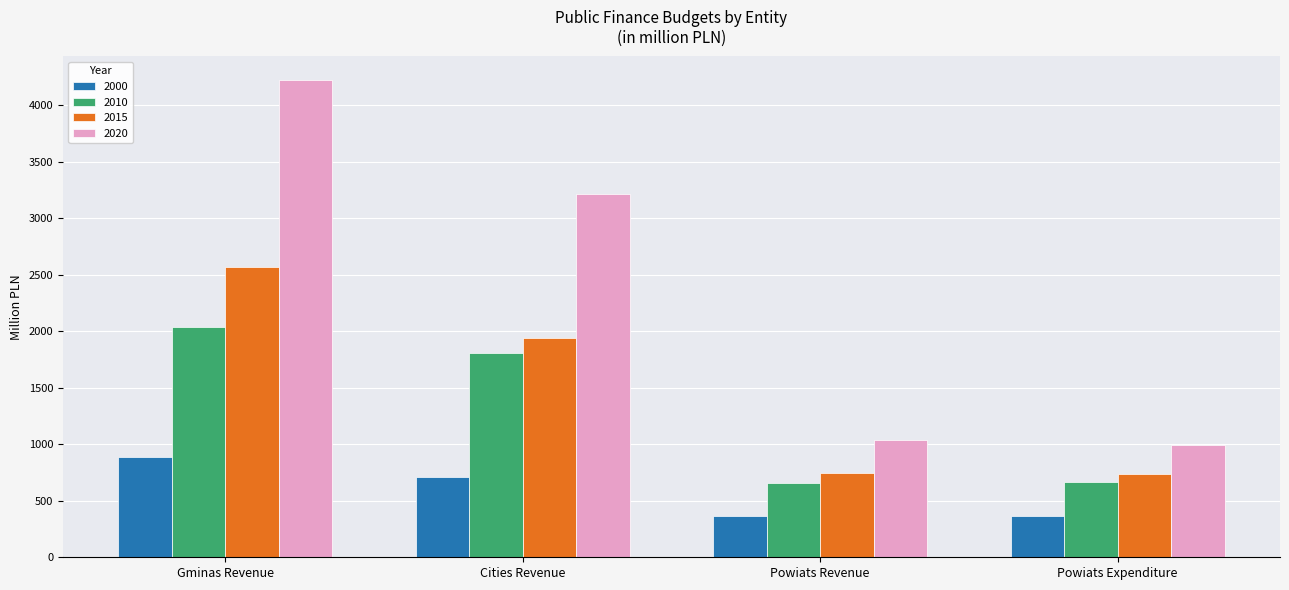

What is the sum of all 2010 values?

5167.6